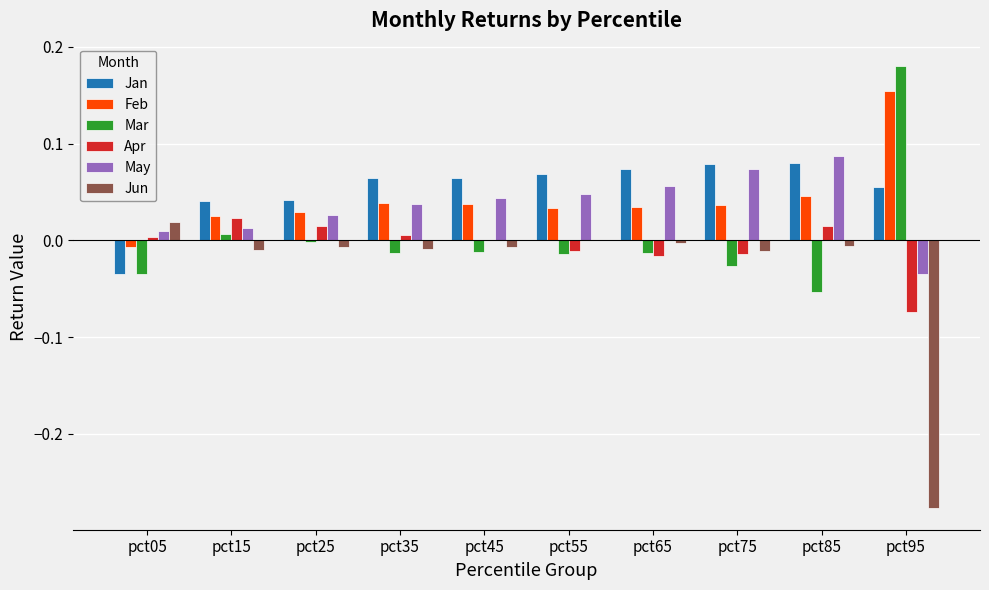

Where does the Apr series first go above 0?

pct05